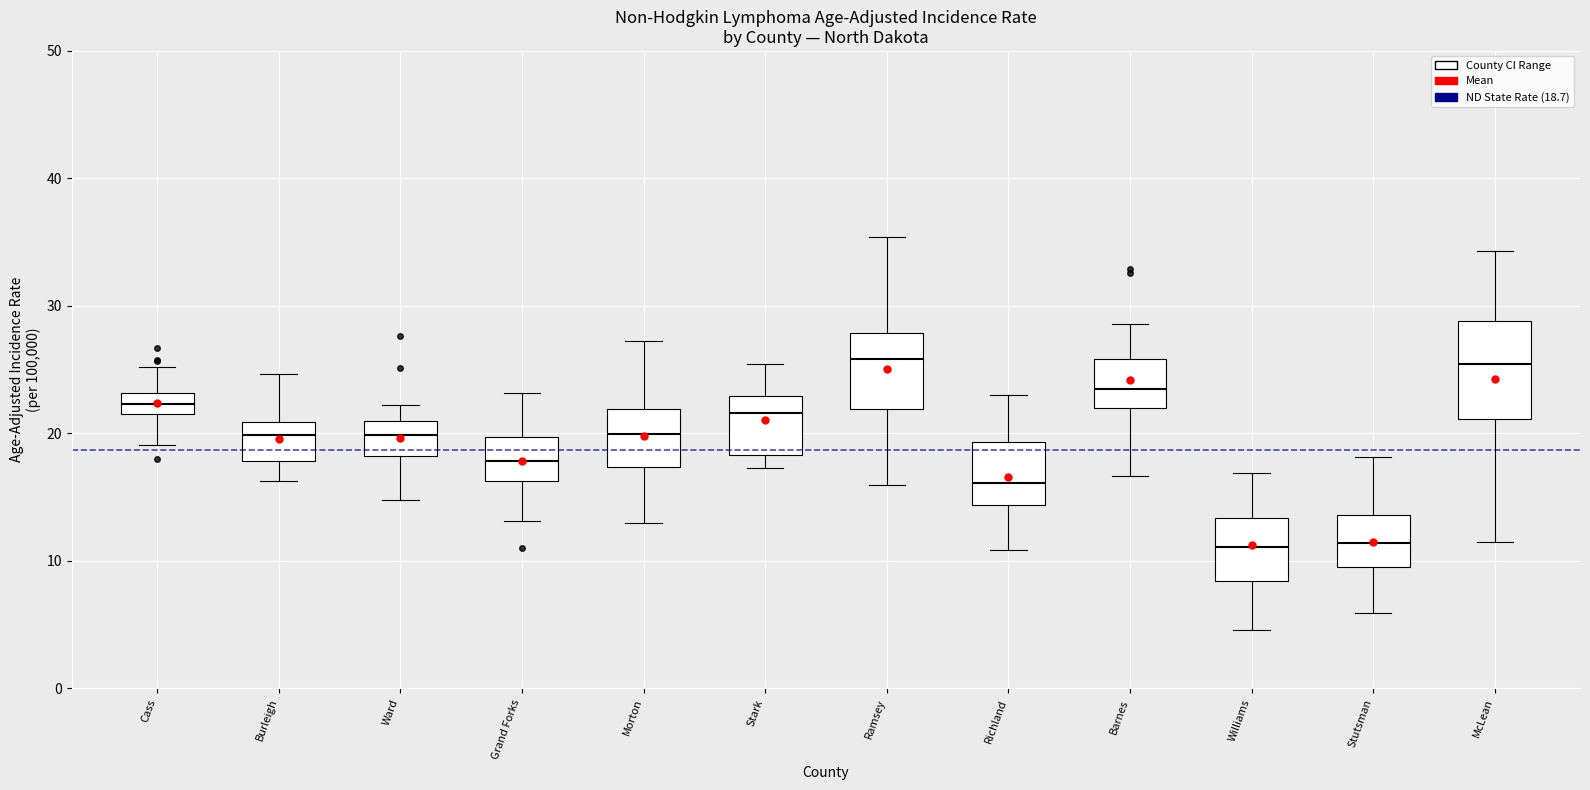

Where is the upper edge of the box for Barnes on the y-axis? The values are not printed on the chart, so give them approximately, as read against the axis.

26